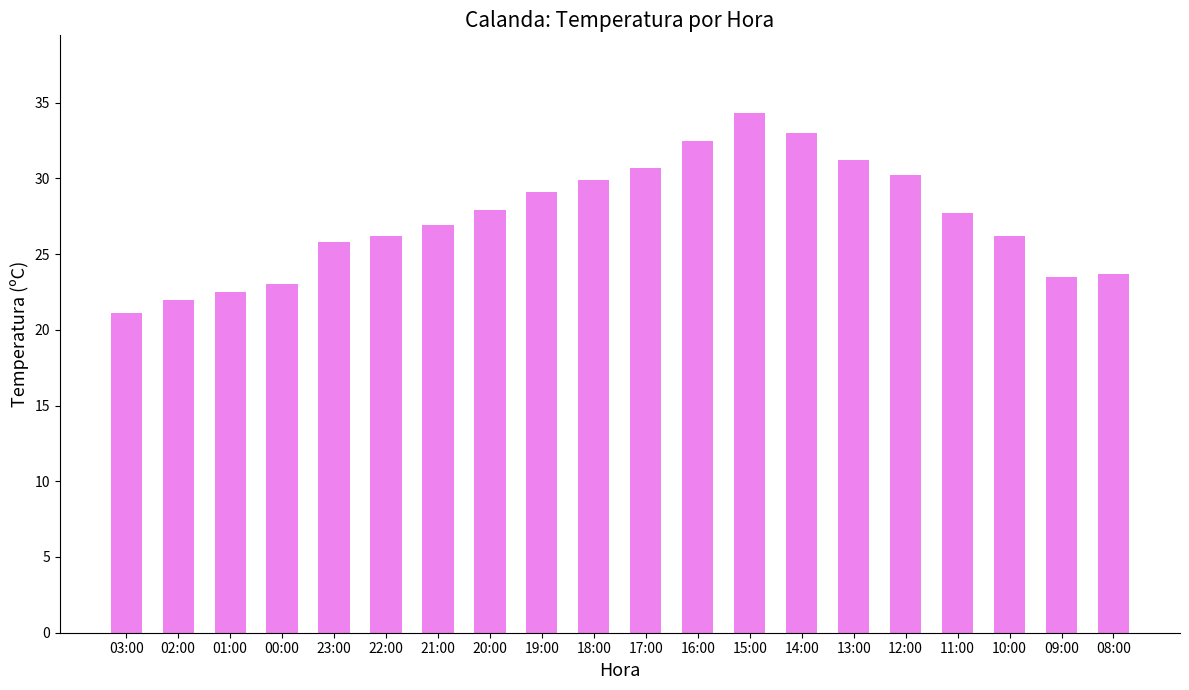

What is the difference between the maximum and minimum values?

13.2